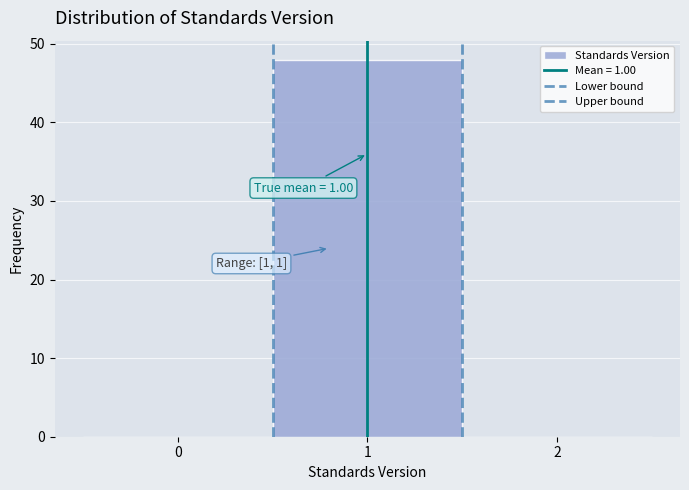

Over which range of the x-axis is the bar tallest?

0.5 to 1.5